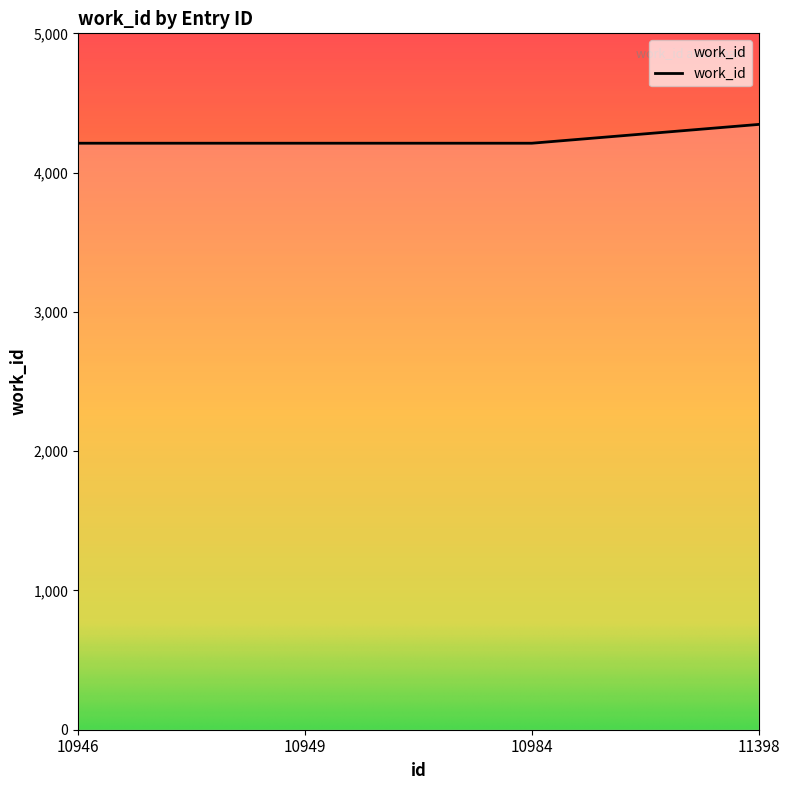

Which has a higher value, 10984 or 11398?

11398